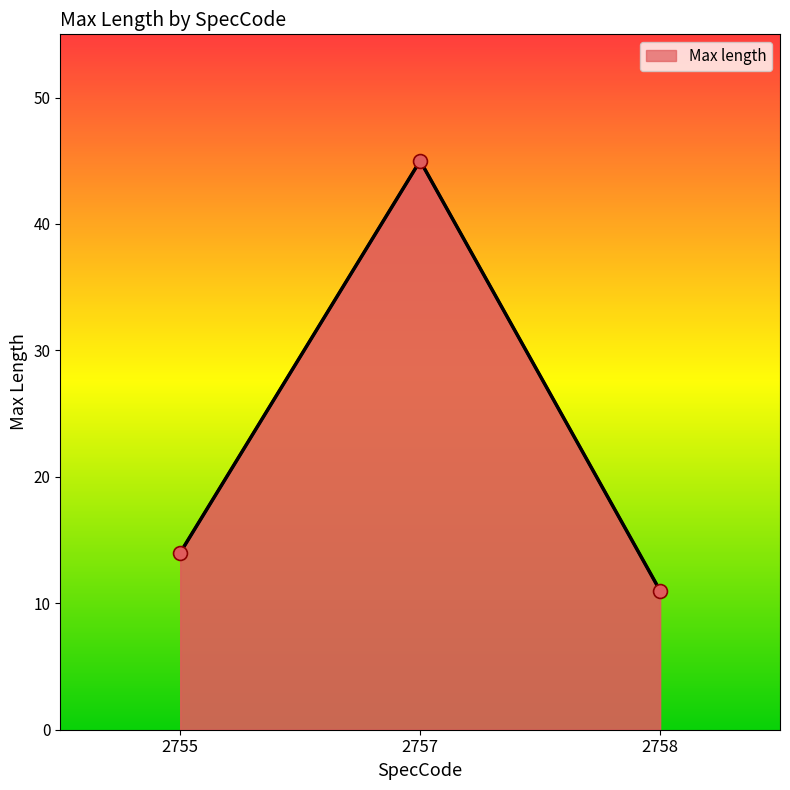

Between 2755 and 2758, which is larger?

2755